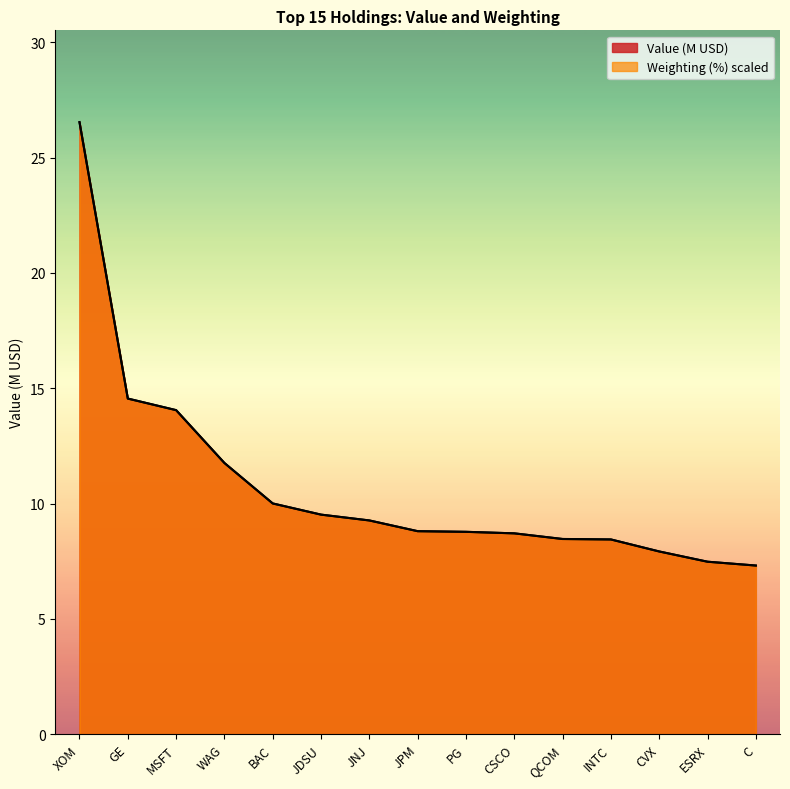

What is the label of the 13th point from the right?

MSFT